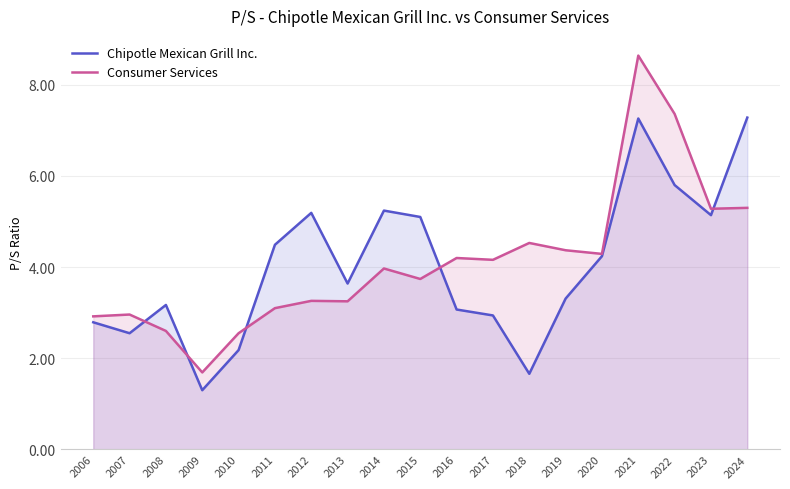

Reading right to left, transcribe all the data shown in this chart.

Chipotle Mexican Grill Inc.: 7.3	5.1	5.8	7.3	4.2	3.3	1.7	2.9	3.1	5.1	5.2	3.6	5.2	4.5	2.2	1.3	3.2	2.5	2.8
Consumer Services: 5.3	5.3	7.4	8.6	4.3	4.4	4.5	4.2	4.2	3.7	4.0	3.2	3.3	3.1	2.5	1.7	2.6	3.0	2.9